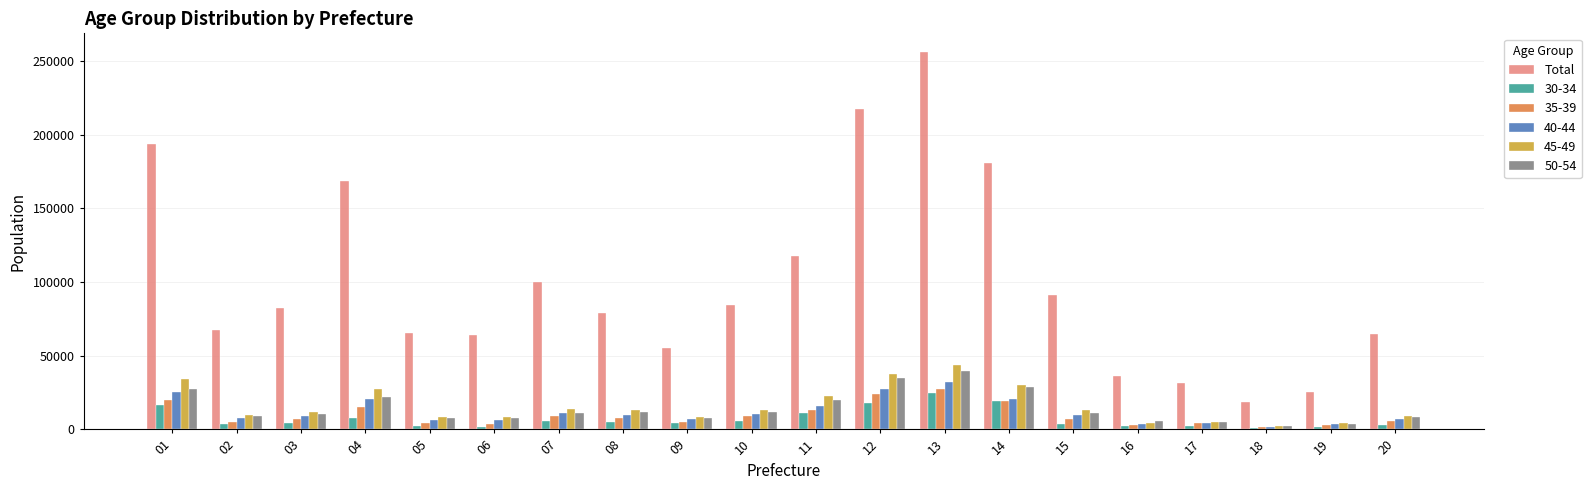

Which label corresponds to the largest value in the chart?

13